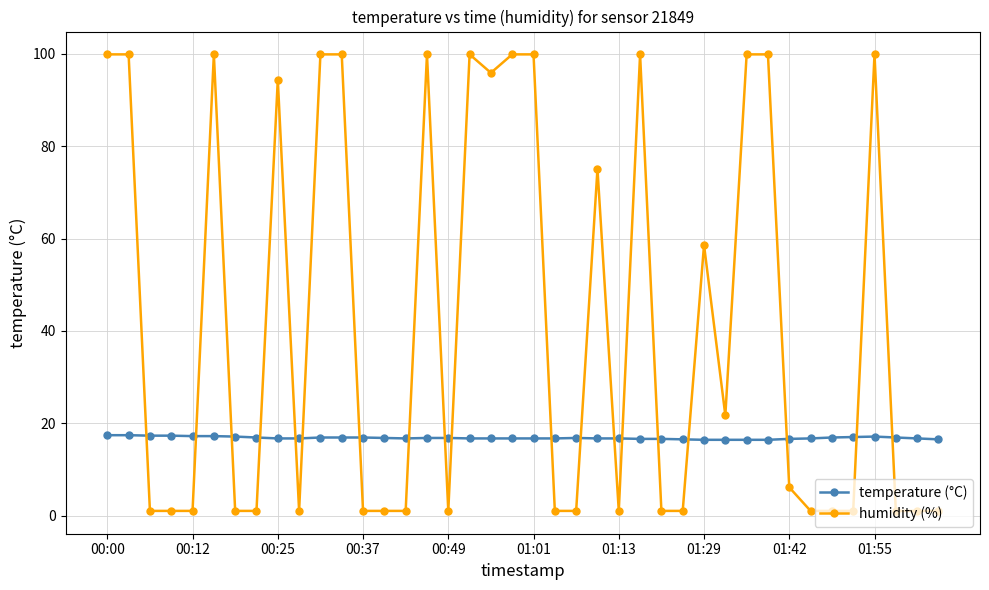

Is this an area chart (filled region under the line)?

No